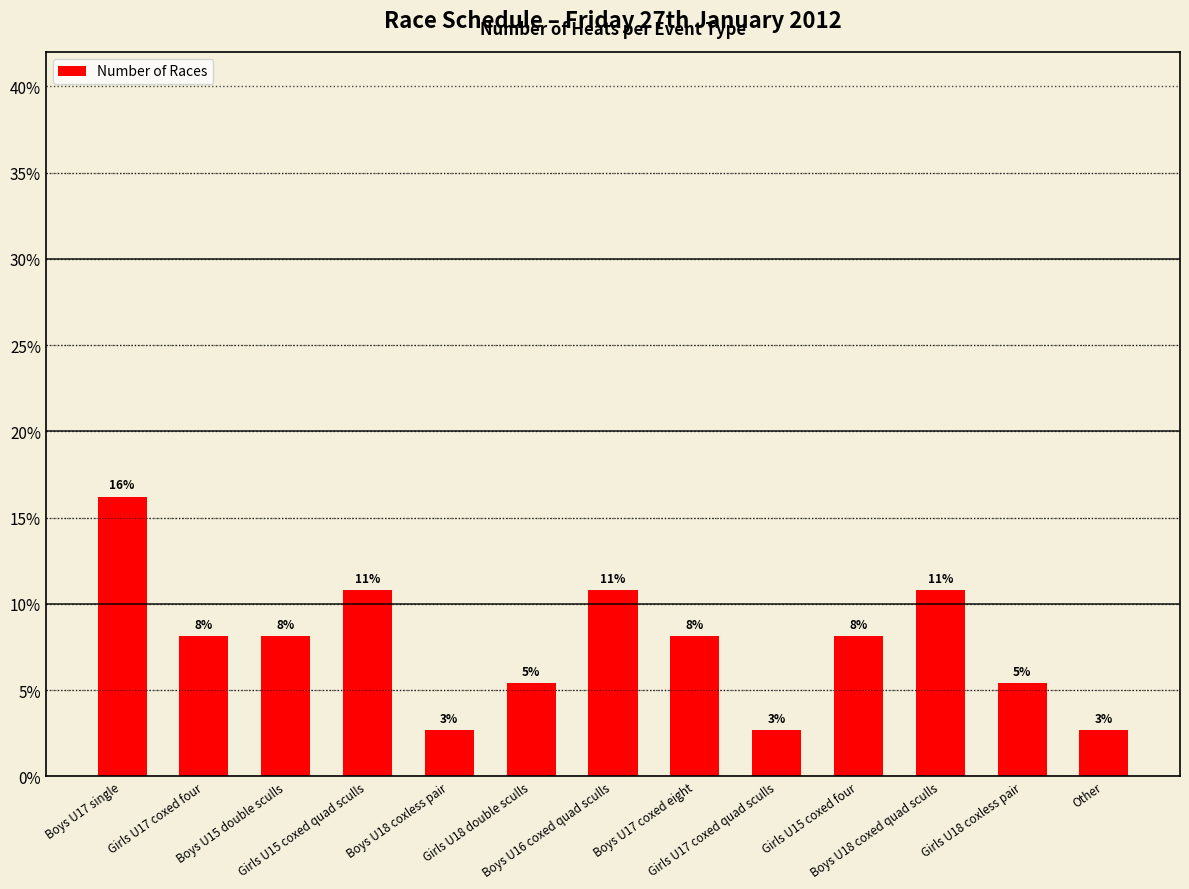

What is the ratio of the value at Boys U17 single to the value at Girls U18 coxless pair?

3.0